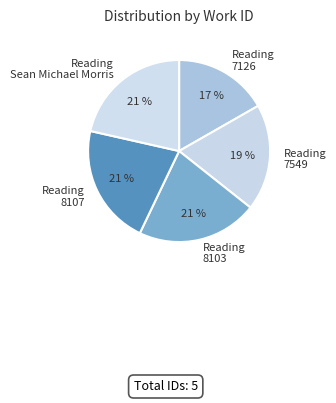

To the nearest percent, what is the combined percentage of Reading Sean Michael Morris and Reading 7126?

38%